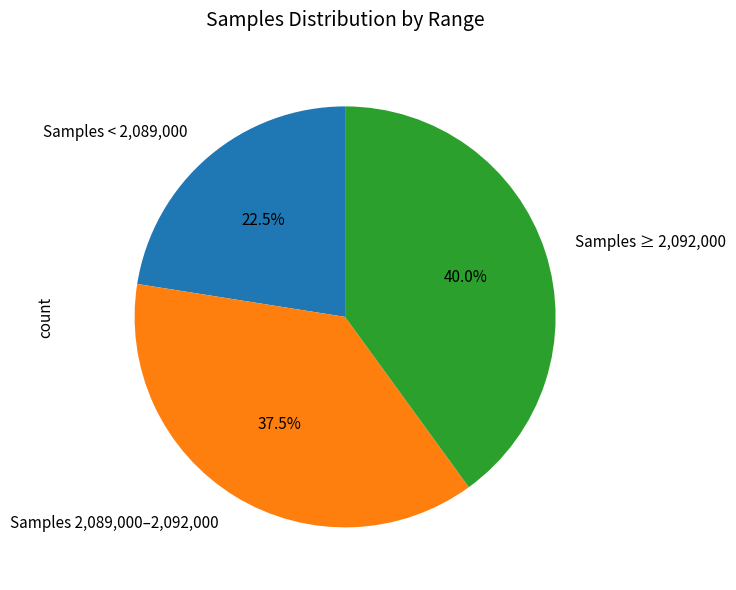

Which category has the smallest portion of the pie?

Samples < 2,089,000